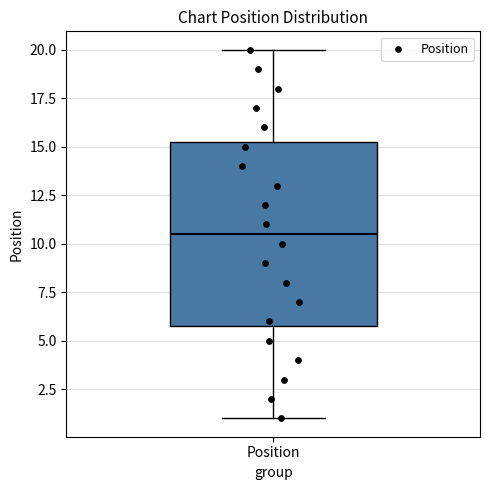

Transcribe this box plot: give where the median line is, the range the box spans, and where the two whiskers end, as read against the y-axis. The values are not printed on the chart, so give them approximately, as read against the axis.

median 10.5, box 6.0 to 15.5, whiskers 1.0 to 20.0